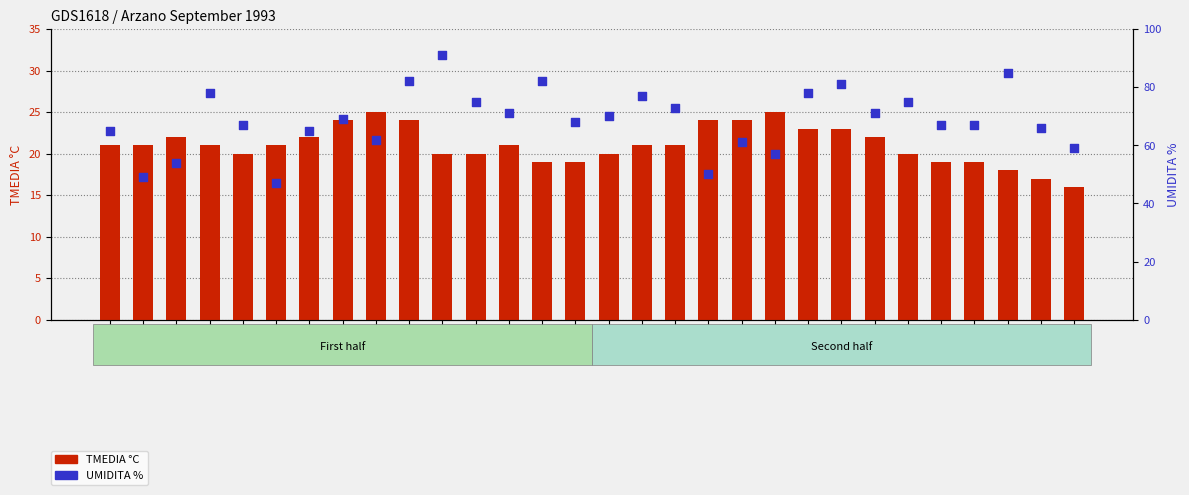

What are all the series names shown in the legend?

TMEDIA °C, UMIDITA %